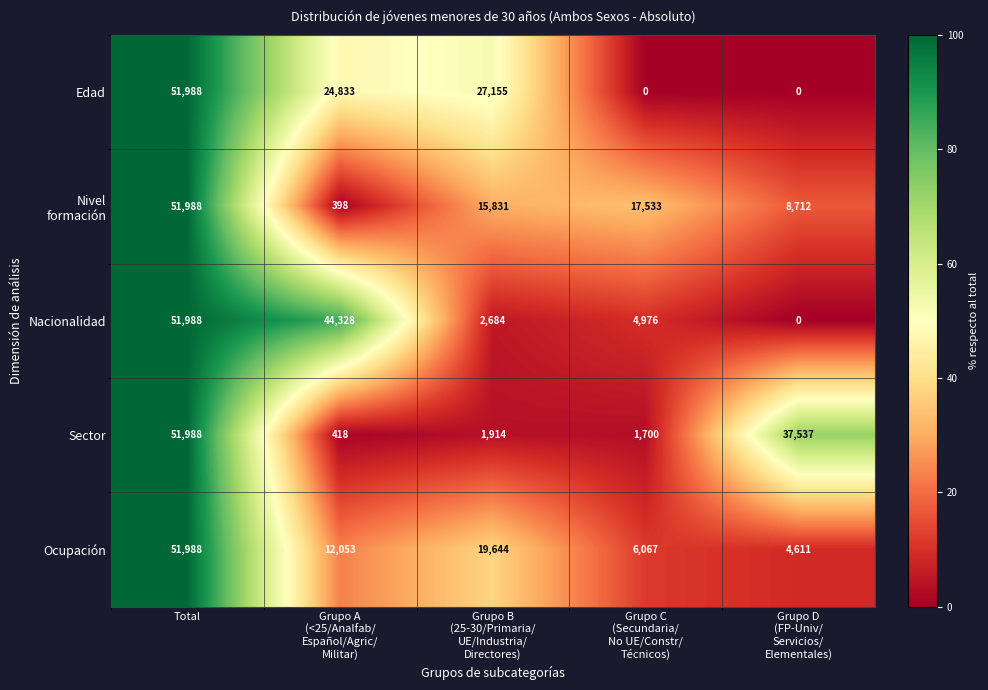

What is the spread (max minus min) of values at Grupo B
(25-30/Primaria/
UE/Industria/
Directores)?

25241